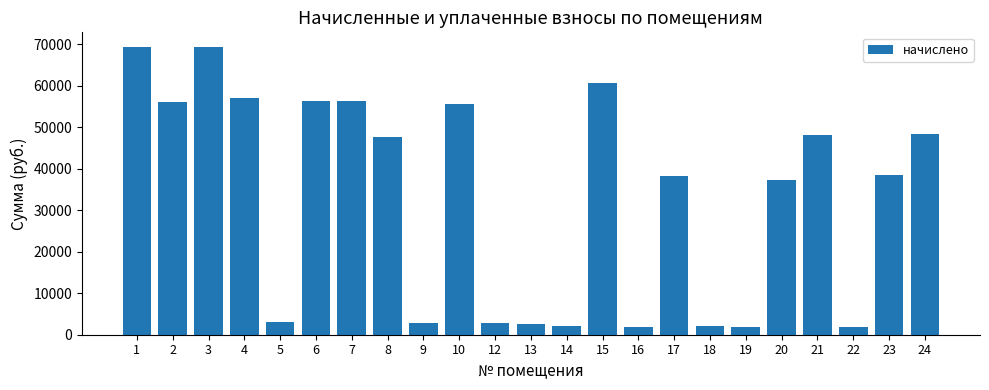

Read the value at 22.

1906.2